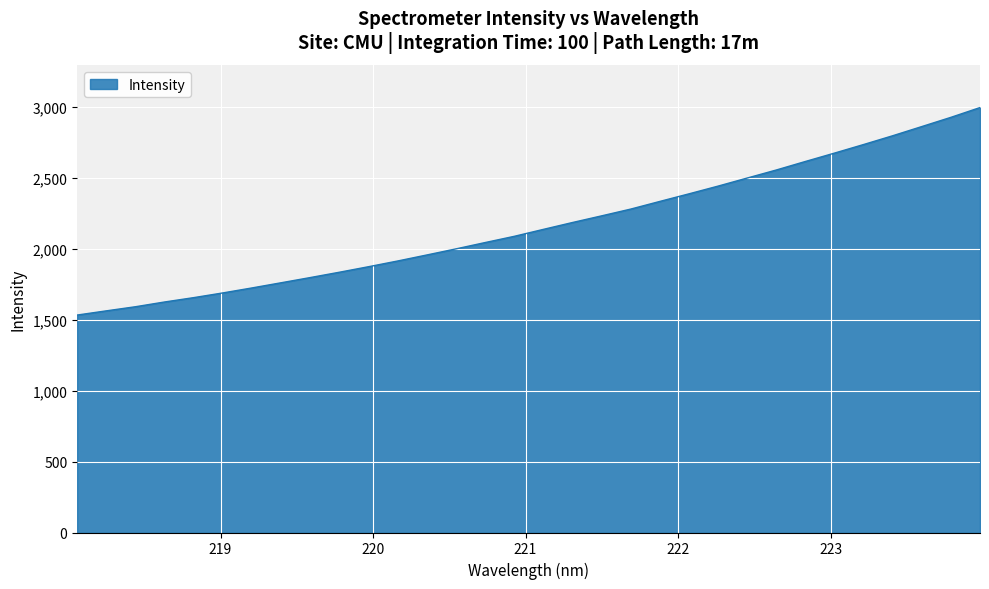

What is the maximum value shown in the chart?

2995.6